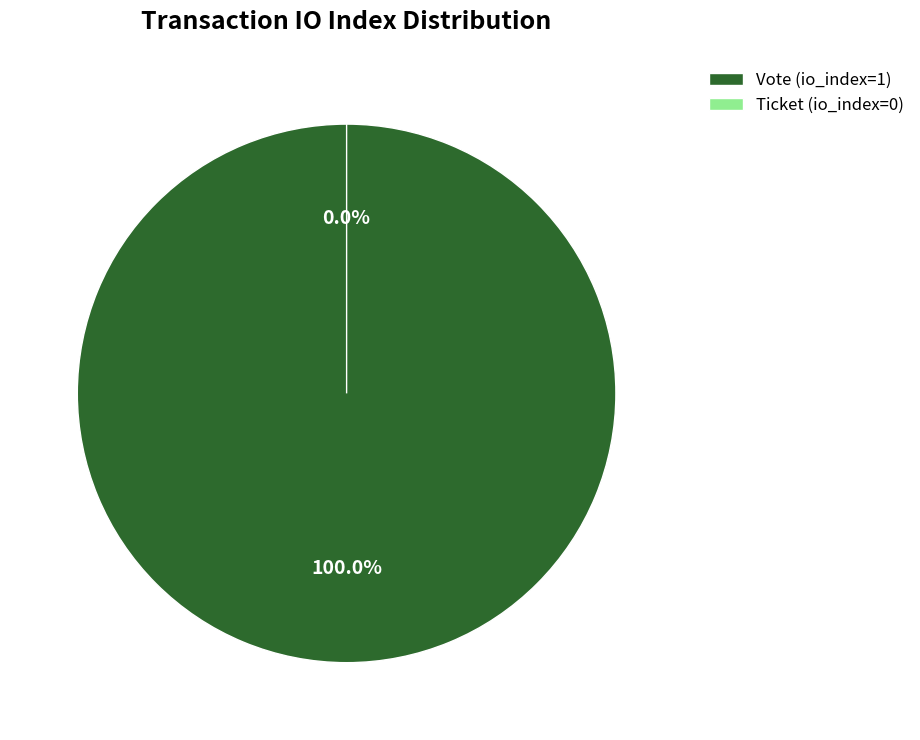

What is the total percentage of Ticket (io_index=0) and Vote (io_index=1)?

100.0%